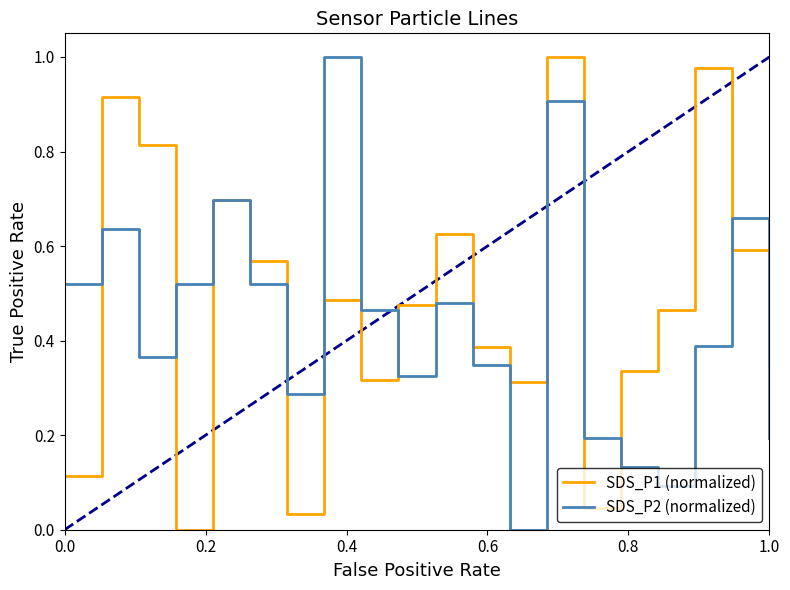

What is the average value of the SDS_P1 (normalized) series?

0.5